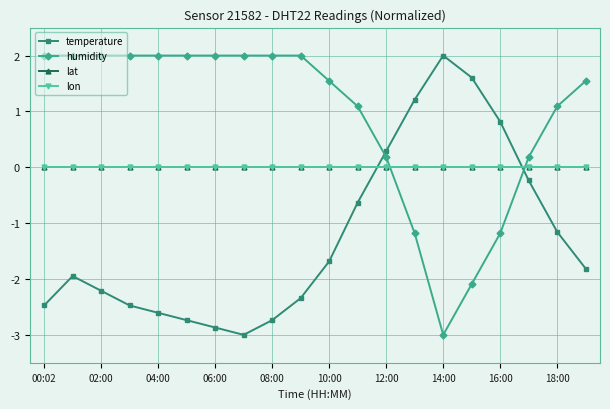

What is the label of the 3rd point from the right?

17